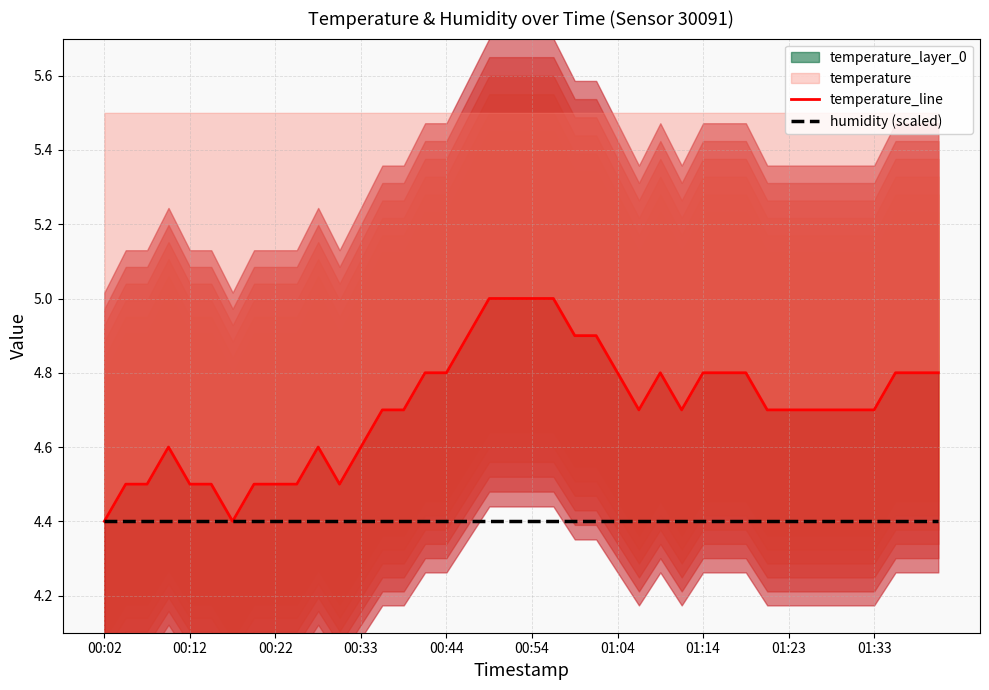

Where is humidity (scaled) nearest to the value 4?

00:02